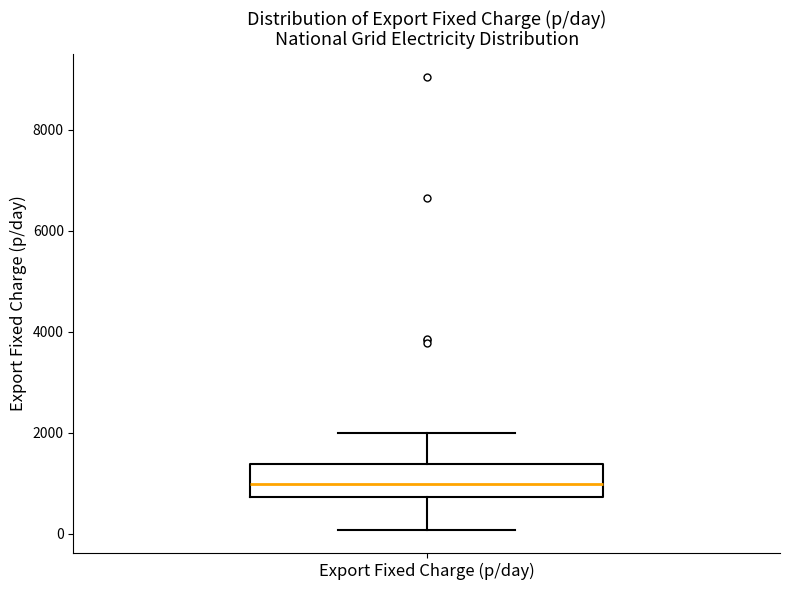

Read this box plot against the y-axis: the position of the median line, the range covered by the box, and the ends of both whiskers. The values are not printed on the chart, so give them approximately, as read against the axis.

median 1000, box 800 to 1400, whiskers 0 to 2000